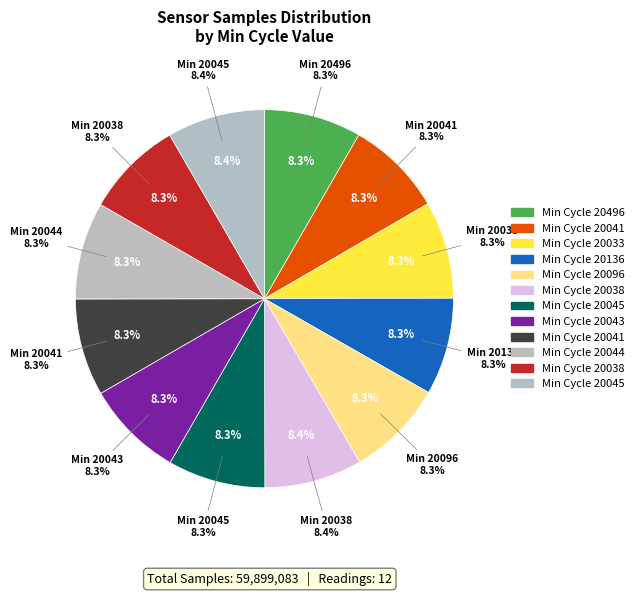

To the nearest percent, what portion does 28-20041 represent?

8%